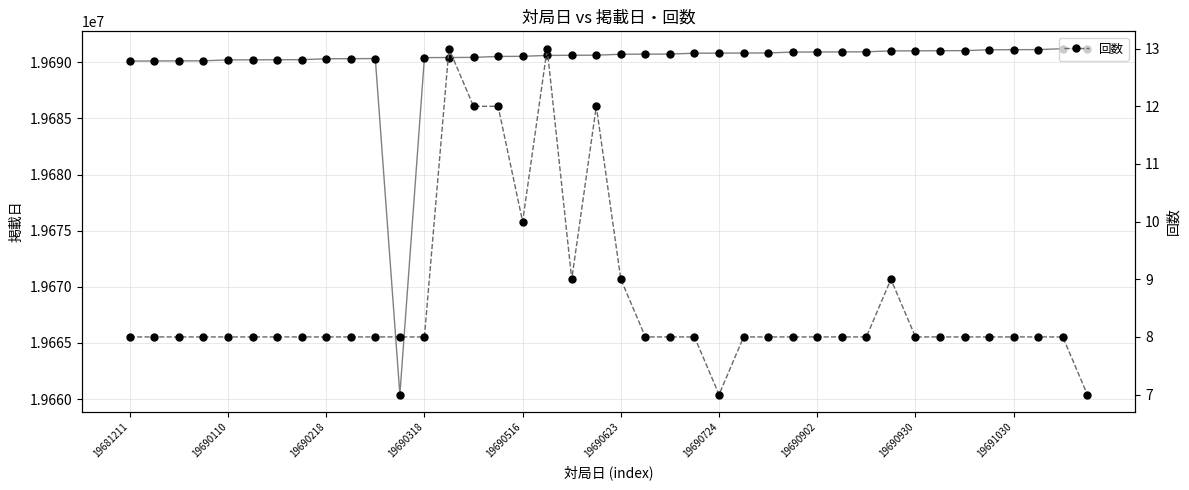

True or false: 回数 has more than 2 points higher than both neighbors.

True